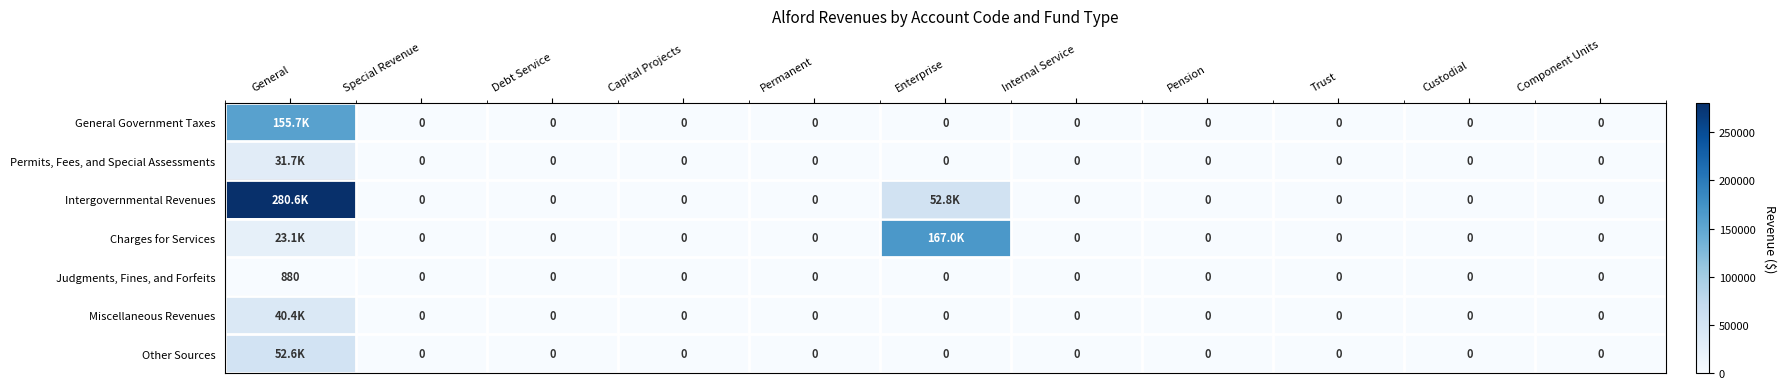

What is the greatest value displayed?

280550